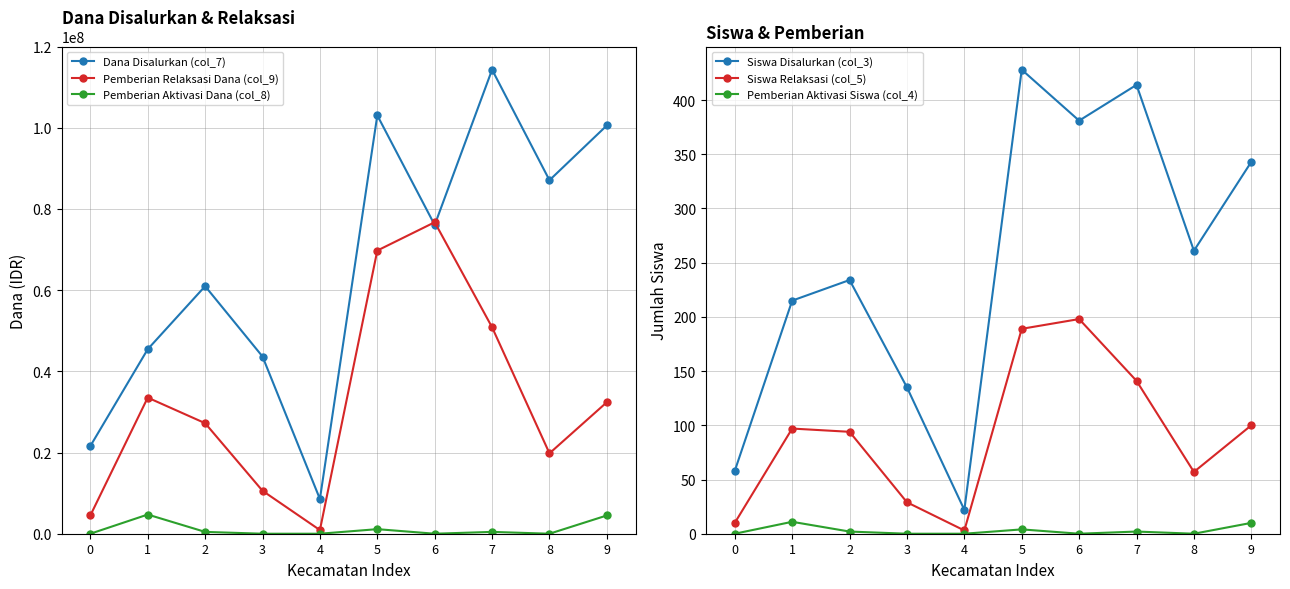

Which series has the largest total across all categories?

Dana Disalurkan (col_7)